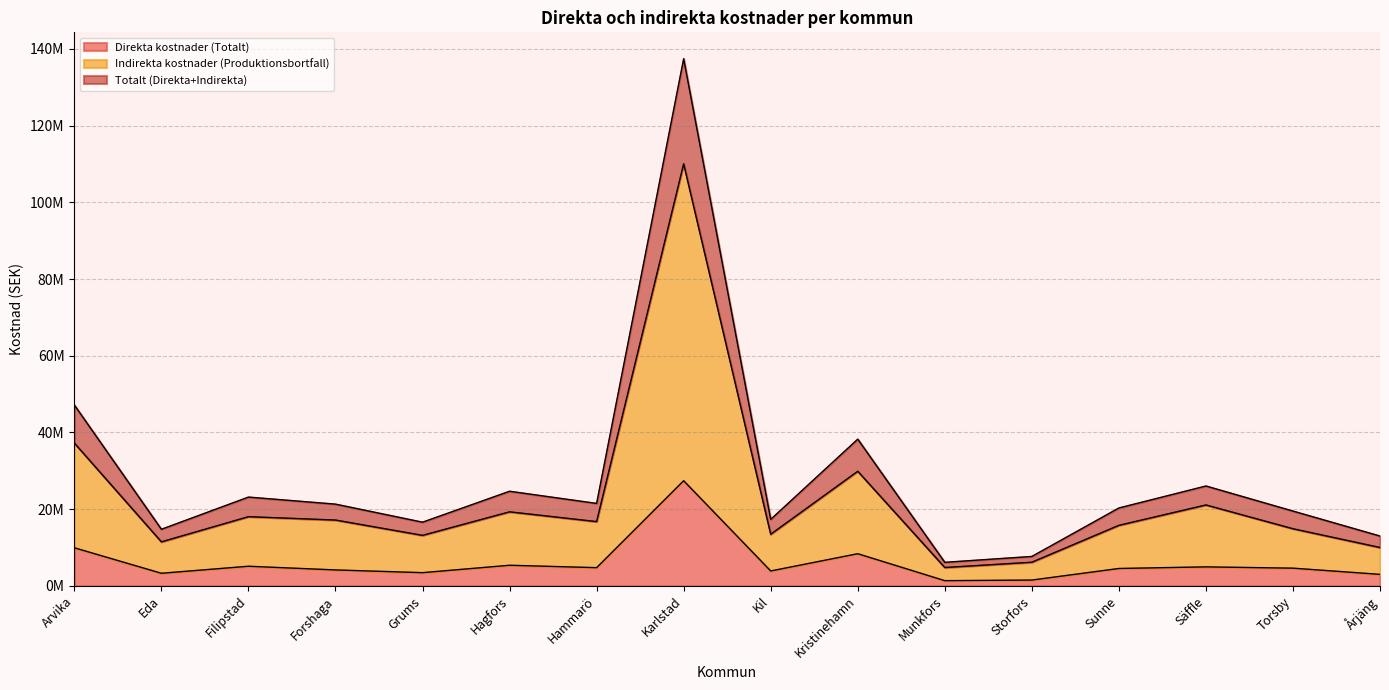

What is the total value across all series at Karlstad?

274904186